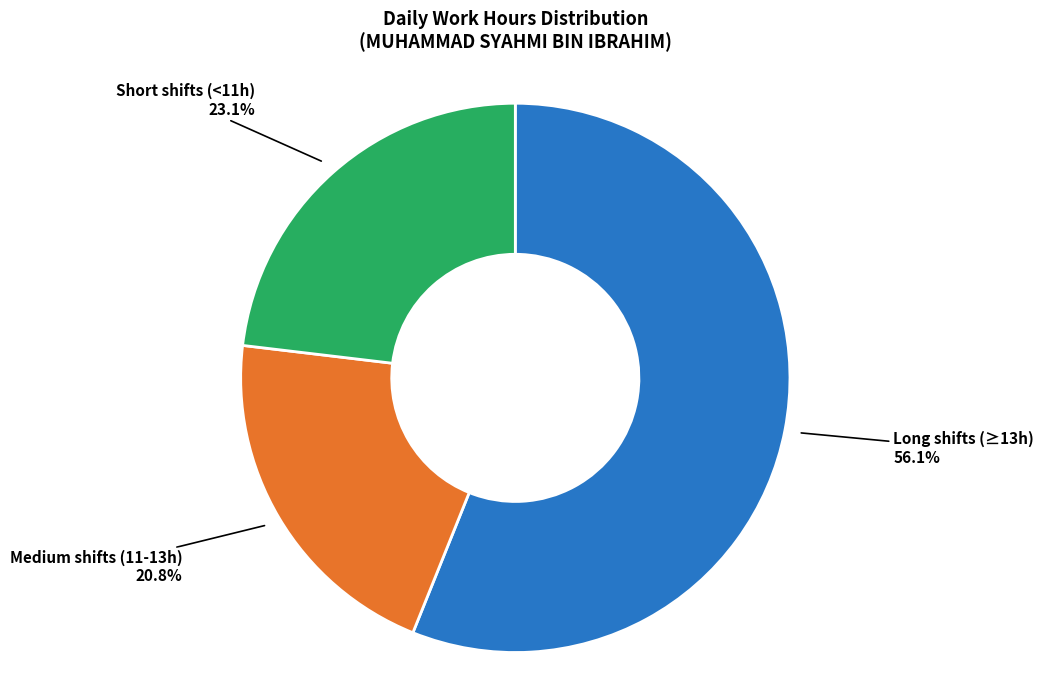

Is the sum of Long shifts (≥13h) and Medium shifts (11-13h) greater than half?

Yes